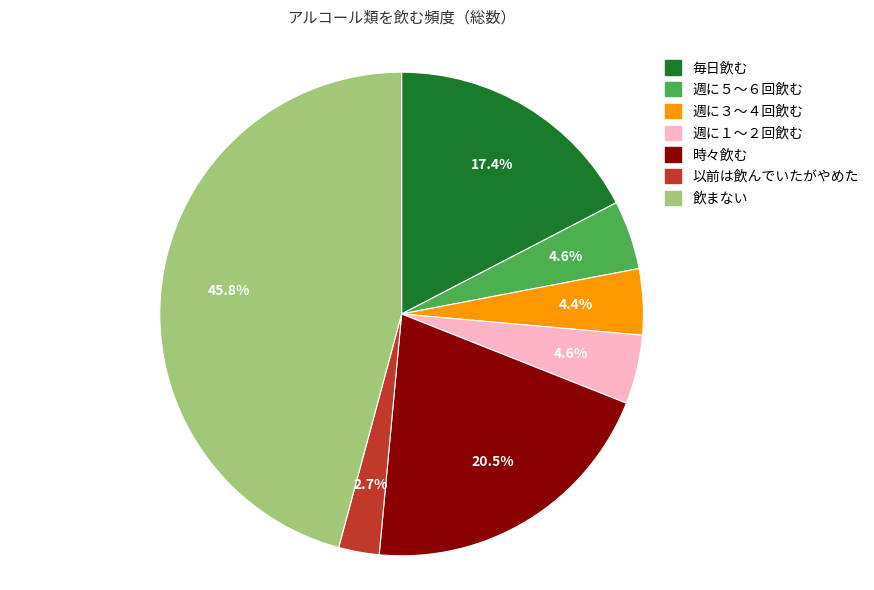

Approximately how many times larger is the value at 週に３～４回飲む compared to 週に５～６回飲む?

1.0